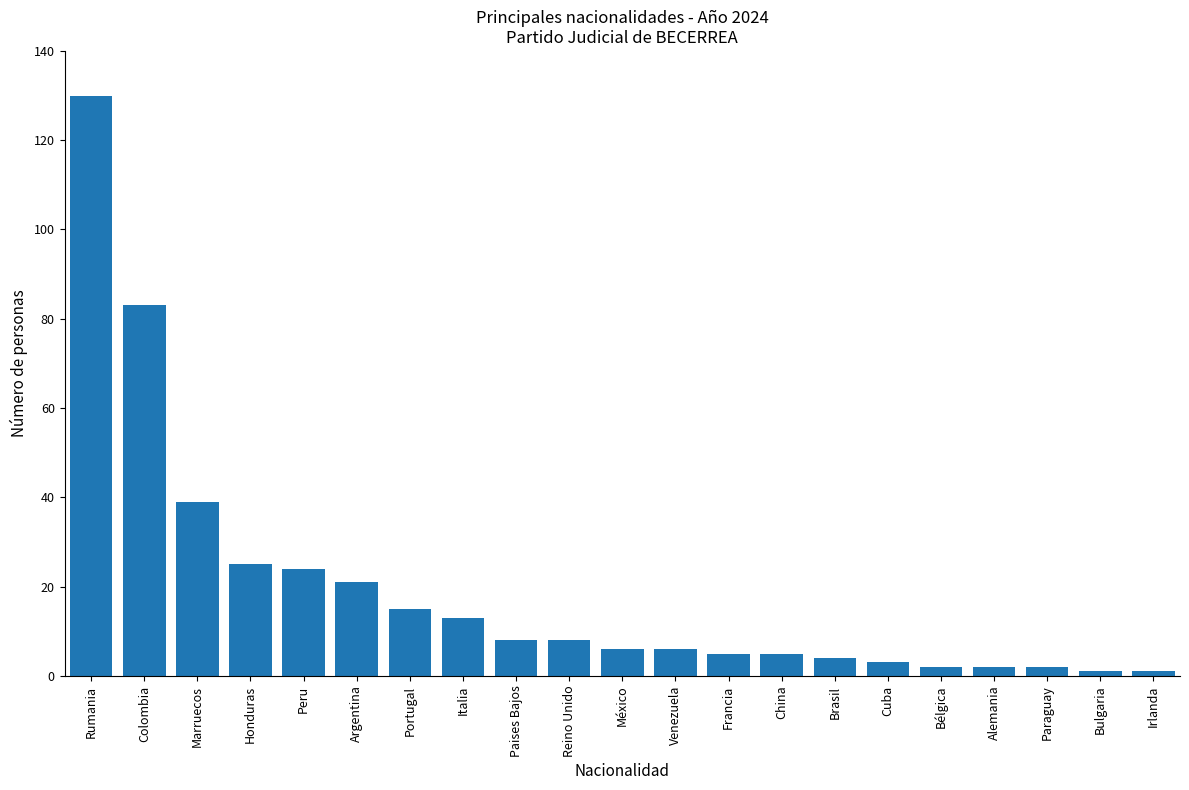

What is the label of the 18th bar from the right?

Honduras